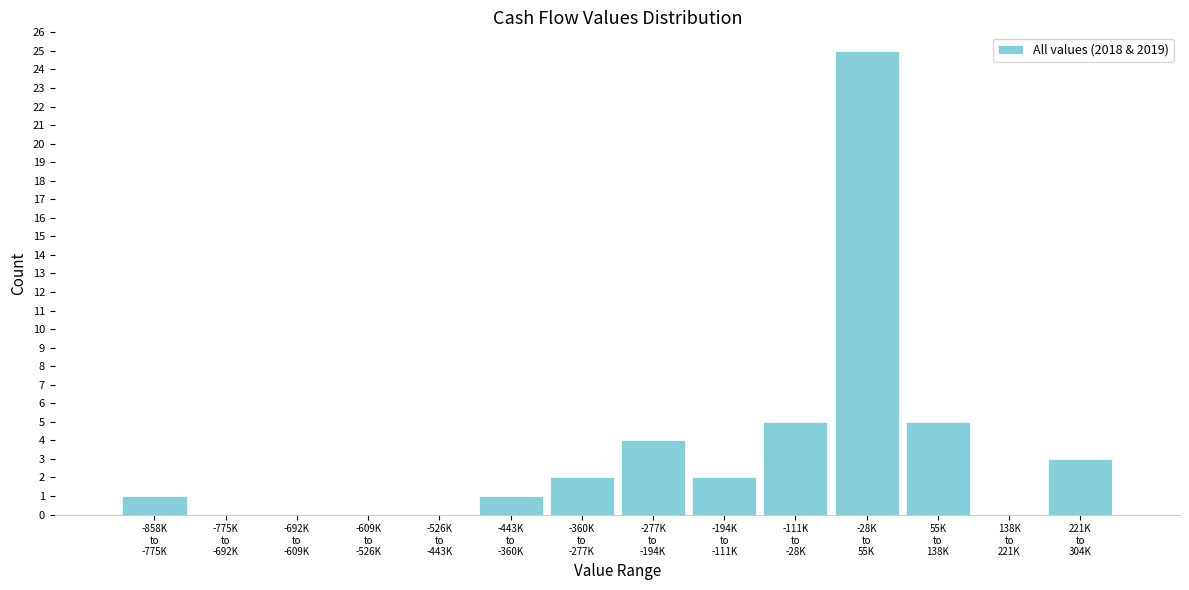

What is the greatest value displayed?

25